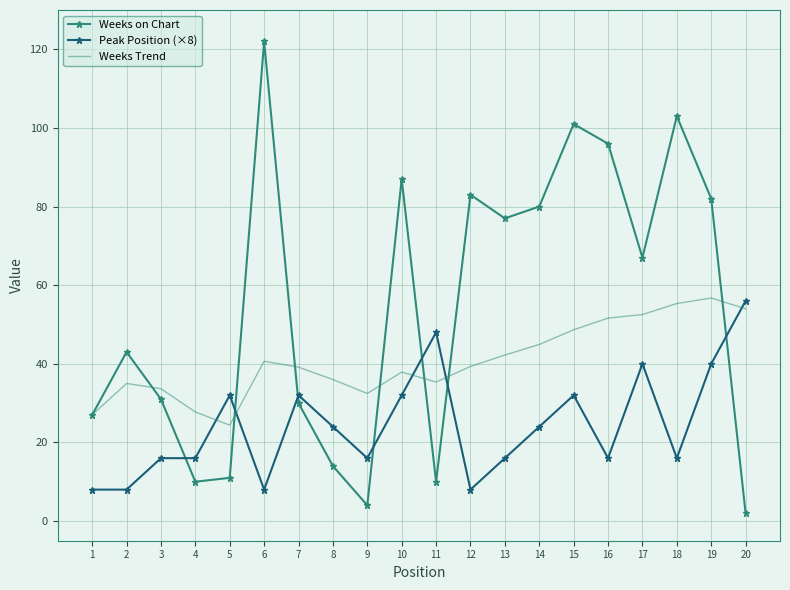

Which series has the largest range (max minus min)?

Weeks on Chart